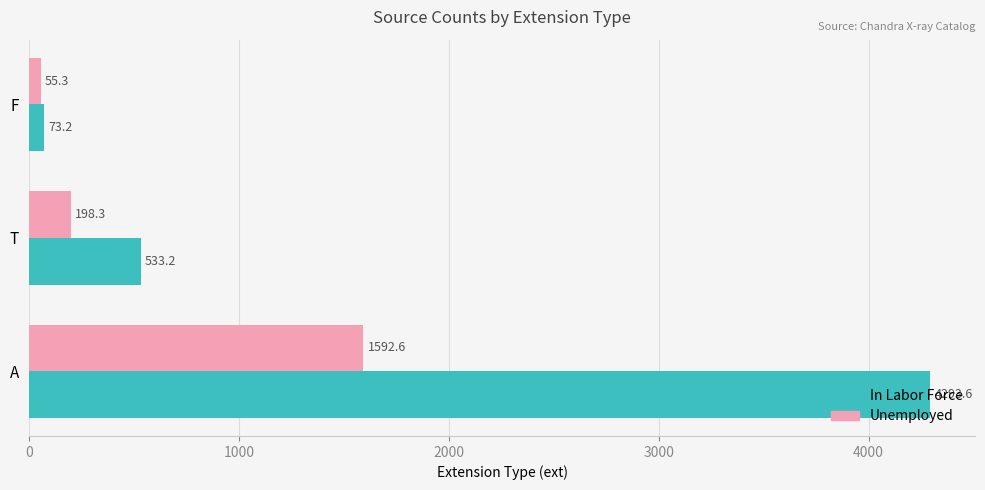

What is the average value of the In Labor Force series?

1633.3